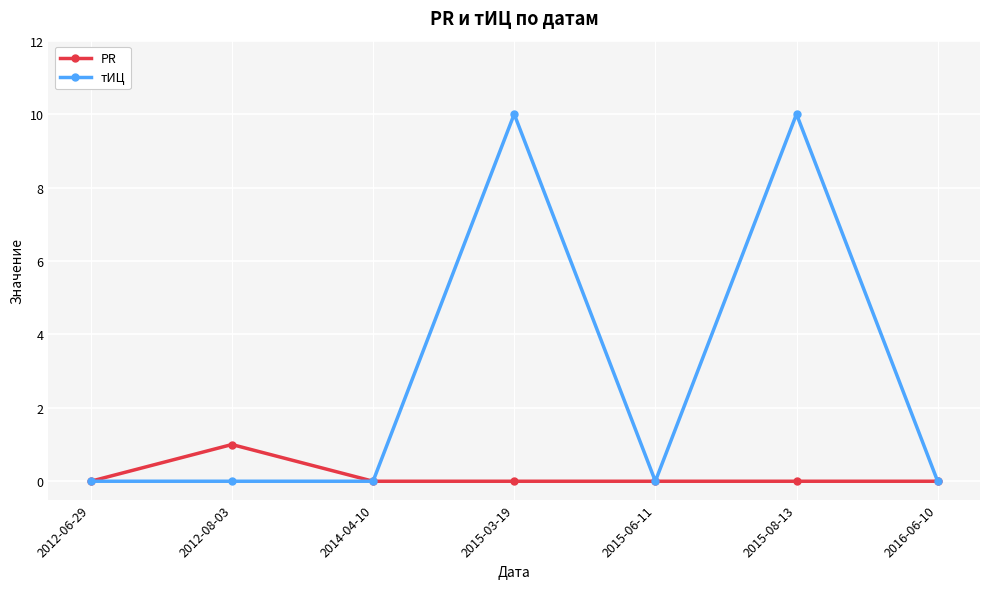

Is it true that тИЦ equals 10 at 2015-08-13?

True